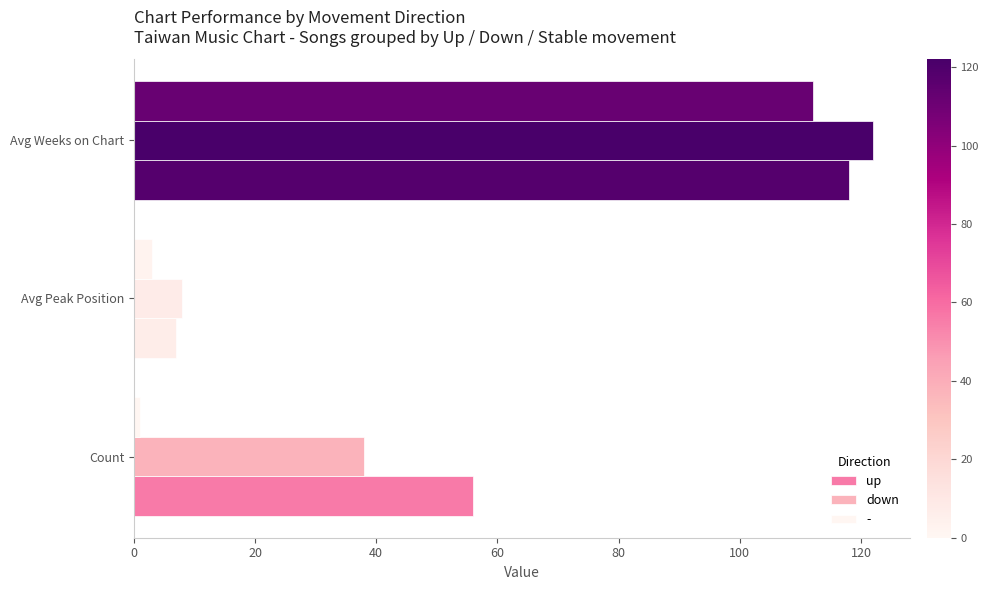

The value of down at Count is 53. True or false?

False